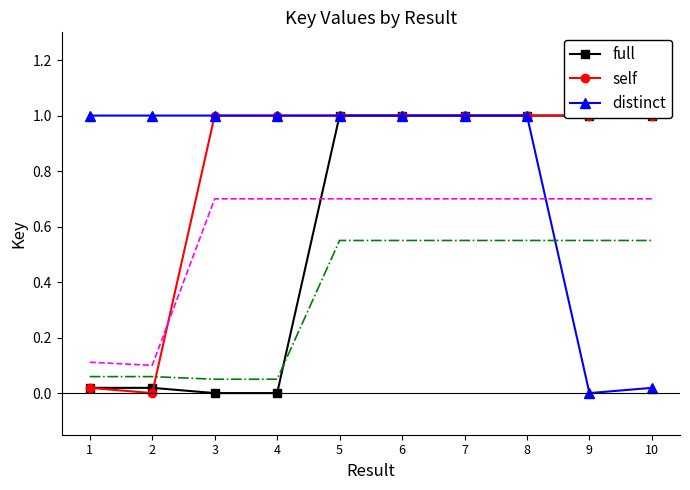

Reading left to right, transcribe all the data shown in this chart.

full: 0.0	0.0	0.0	0.0	1.0	1.0	1.0	1.0	1.0	1.0
self: 0.0	0.0	1.0	1.0	1.0	1.0	1.0	1.0	1.0	1.0
distinct: 1.0	1.0	1.0	1.0	1.0	1.0	1.0	1.0	0.0	0.0